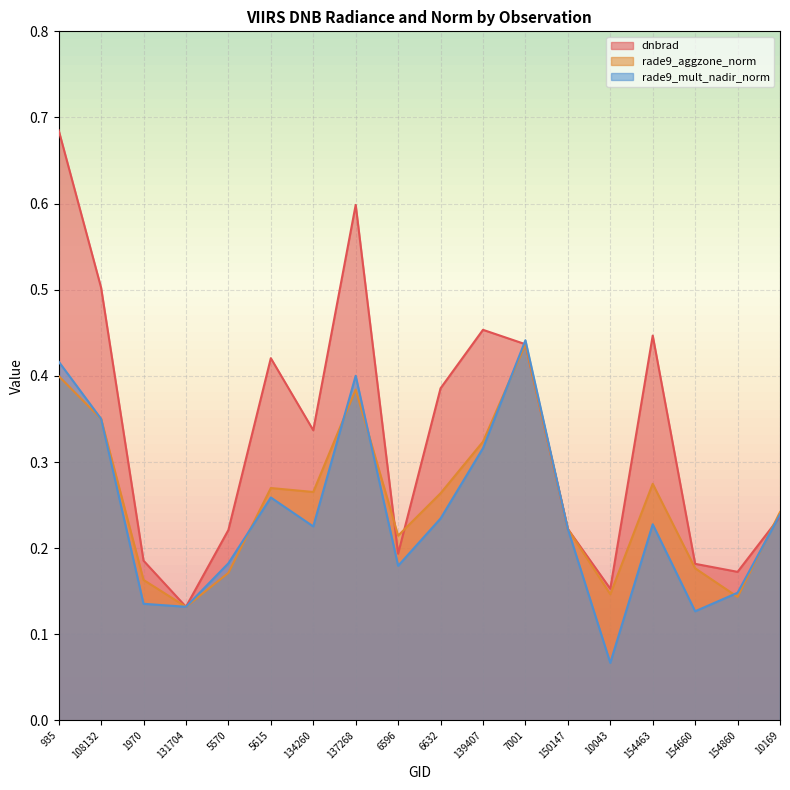

What is the value of the rade9_aggzone_norm point at the 1st from the left?

0.4